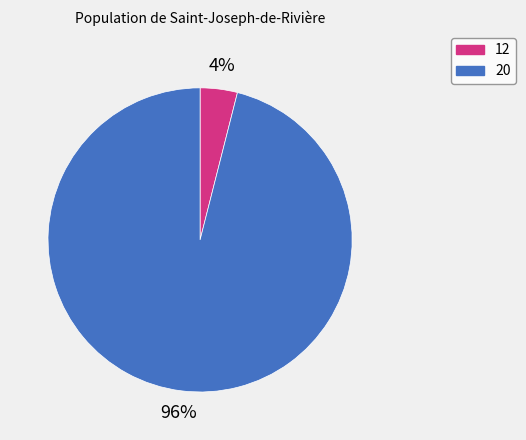

Rank the categories by value from highest to lowest.

20, 12